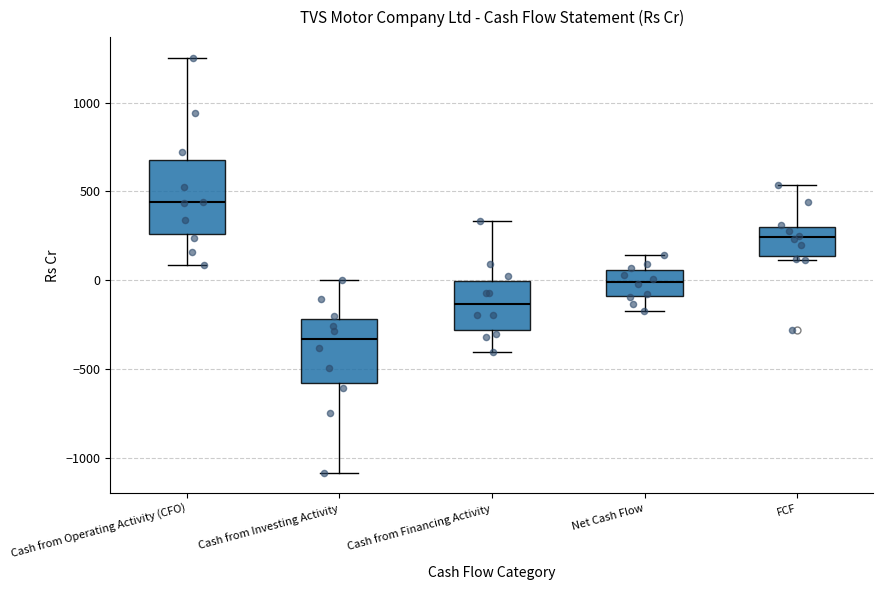

Where does the upper whisker of the box for FCF end on the y-axis? The values are not printed on the chart, so give them approximately, as read against the axis.

550